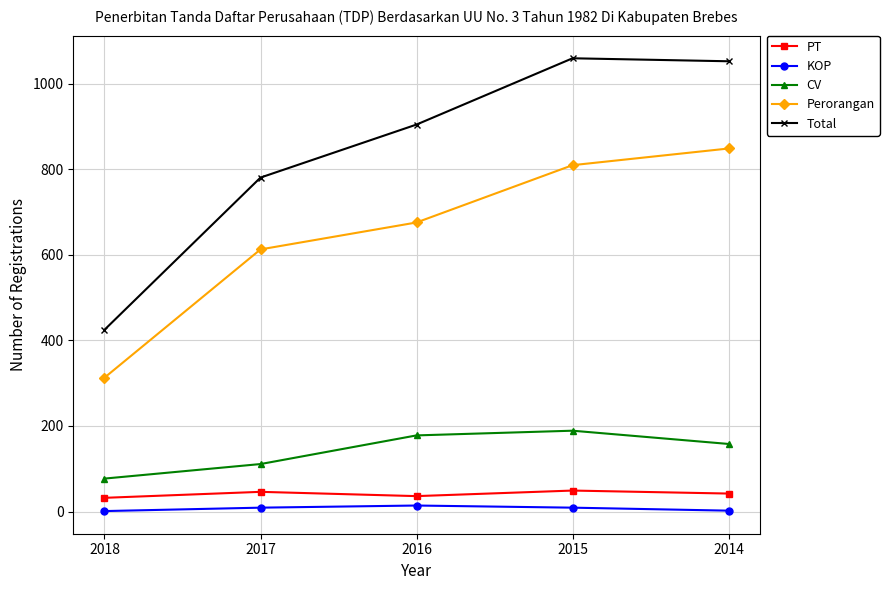

Is the value of Perorangan at 2017 greater than the value of CV at 2014?

Yes